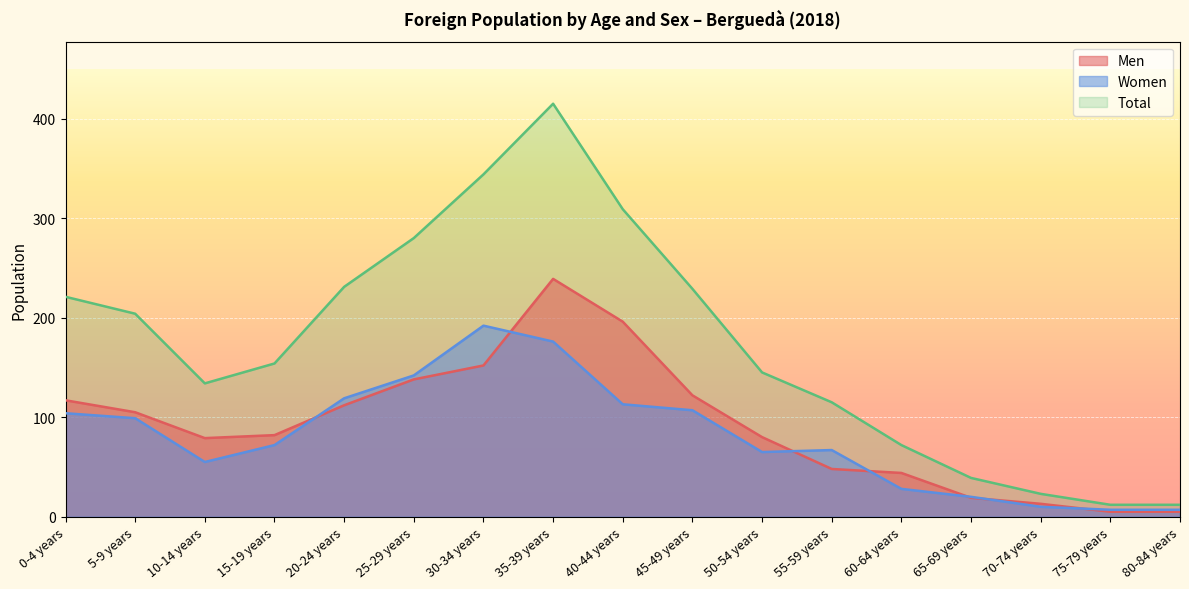

The Men series shows 11 at 60-64 years. True or false?

False